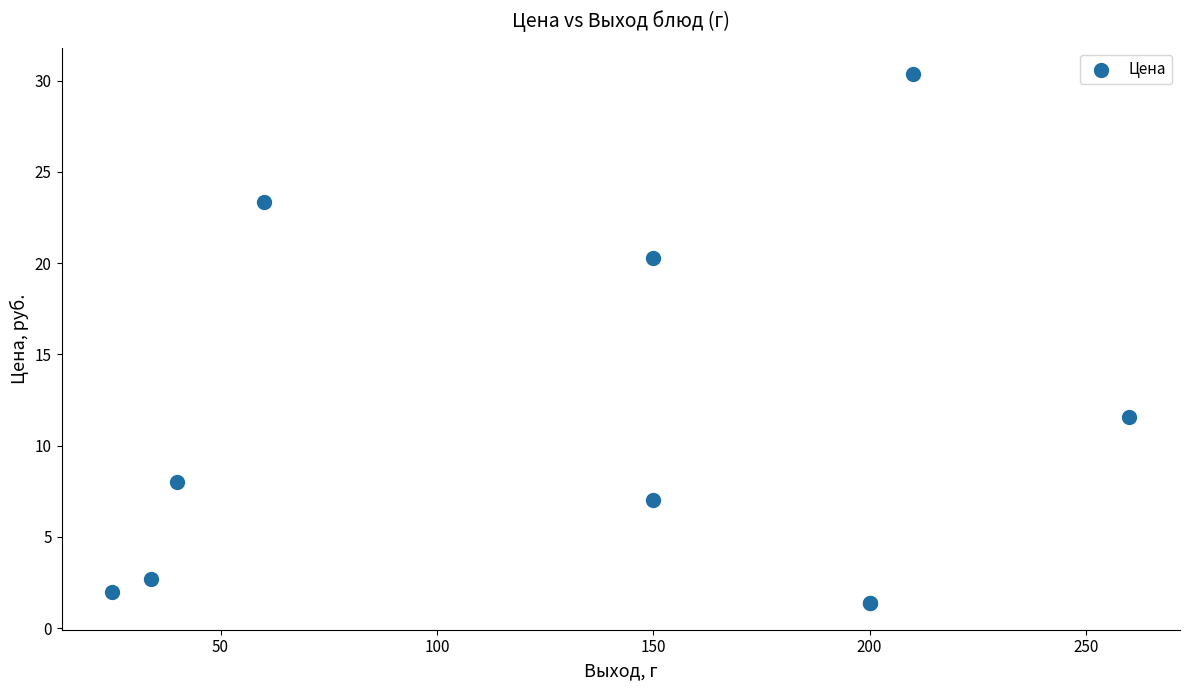

What Y value in the scatter plot is closest to 15?

11.6